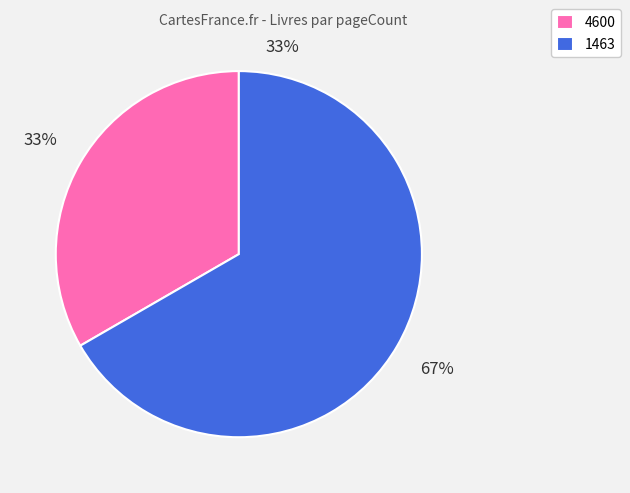

Is there any slice that represents more than half of the pie?

Yes